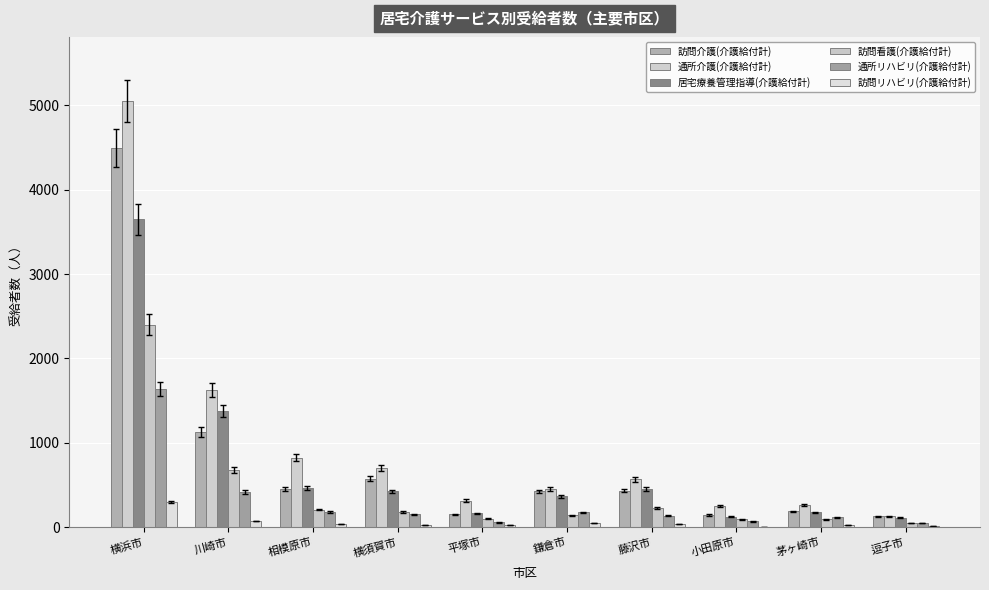

What are all the series names shown in the legend?

訪問介護(介護給付計), 通所介護(介護給付計), 居宅療養管理指導(介護給付計), 訪問看護(介護給付計), 通所リハビリ(介護給付計), 訪問リハビリ(介護給付計)